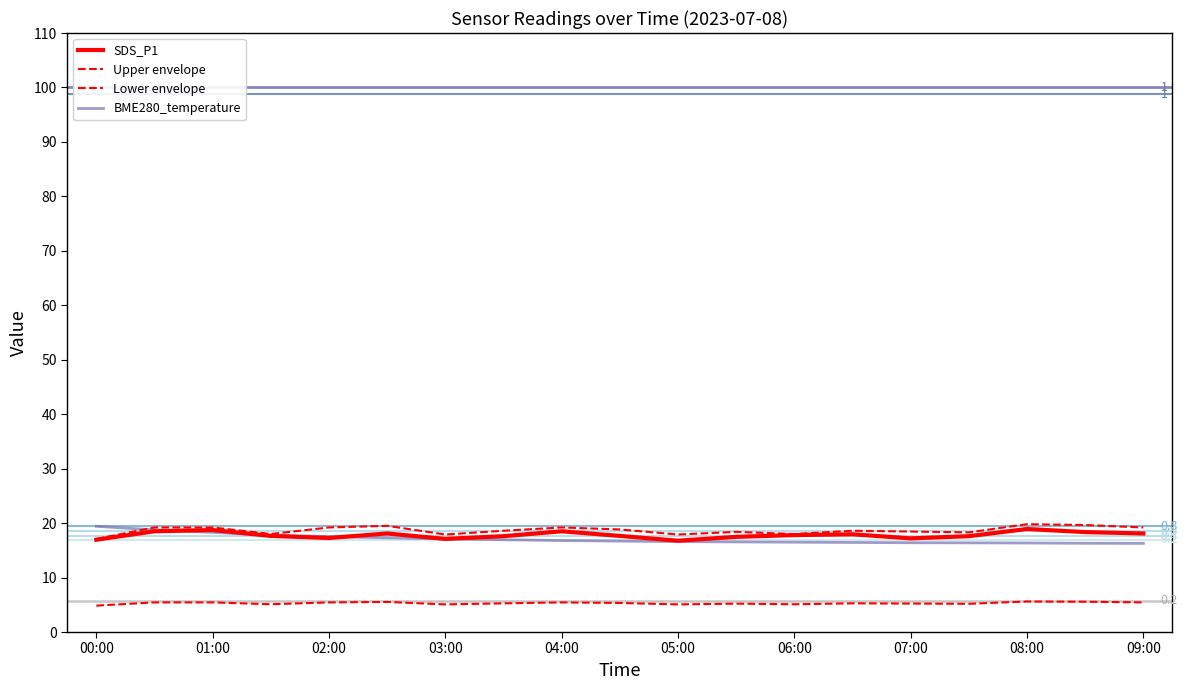

How many lines are shown in the chart?

4